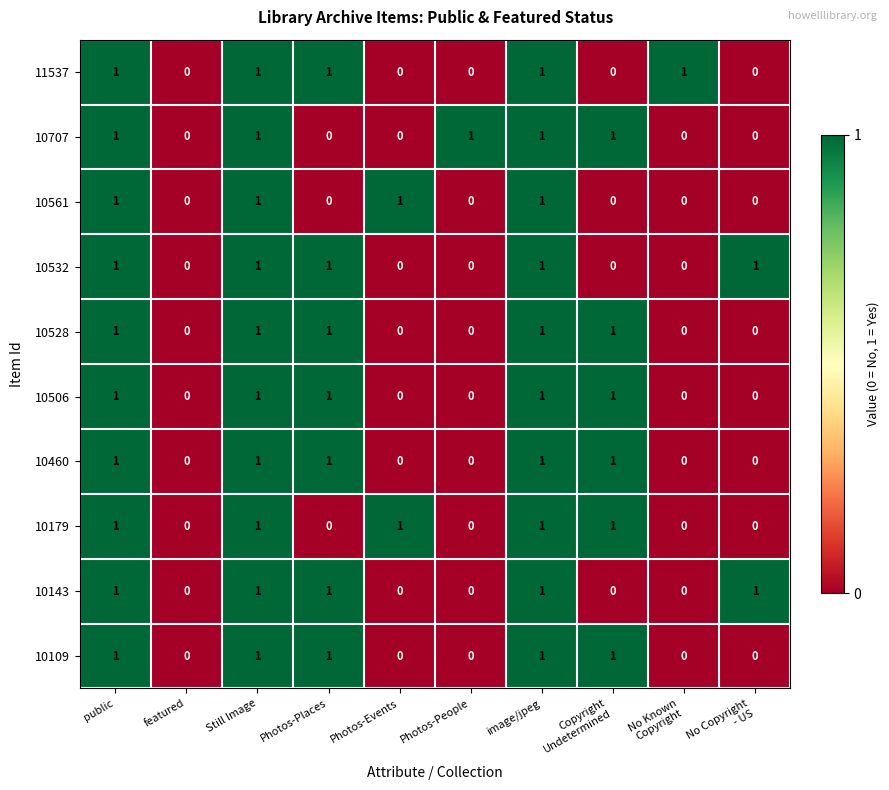

How many 10528 values are between 0 and 1?

10